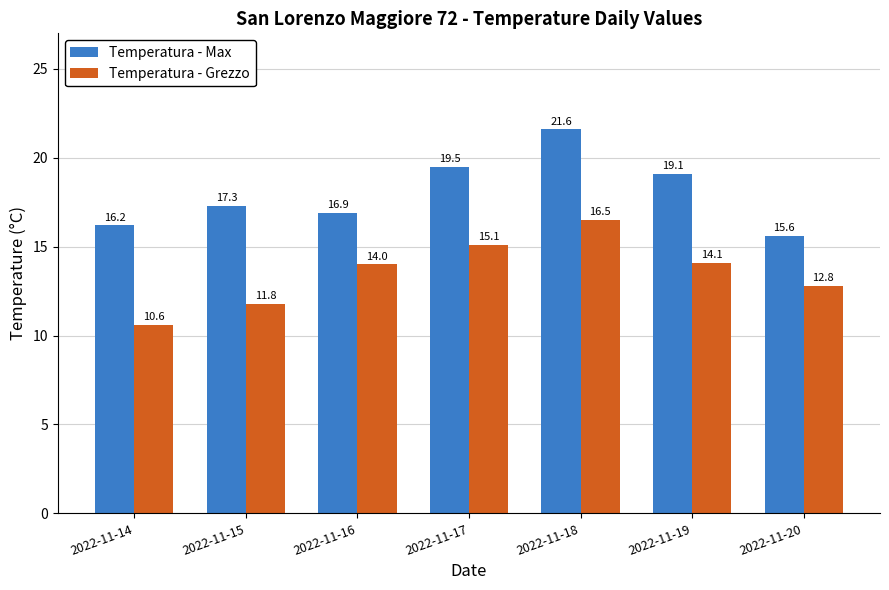

True or false: Temperatura - Grezzo has a value of 18.4 at 2022-11-14.

False